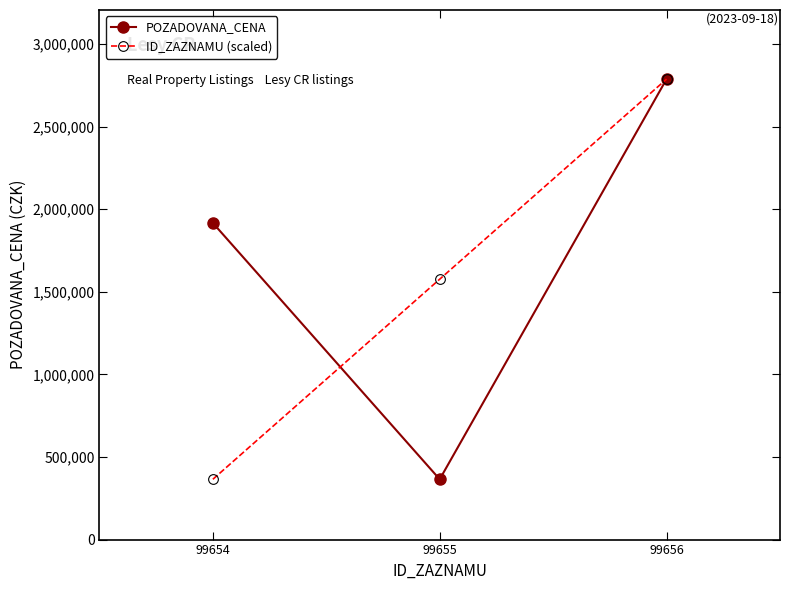

Rank the series at 99654 from highest to lowest value.

POZADOVANA_CENA, ID_ZAZNAMU (scaled)